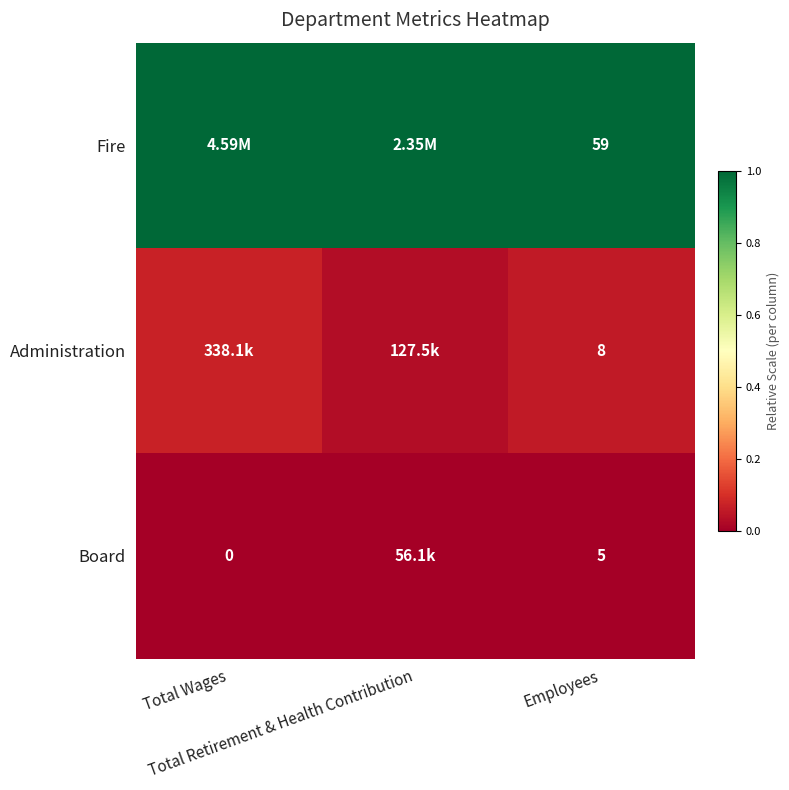

How many series are shown in this chart?

3